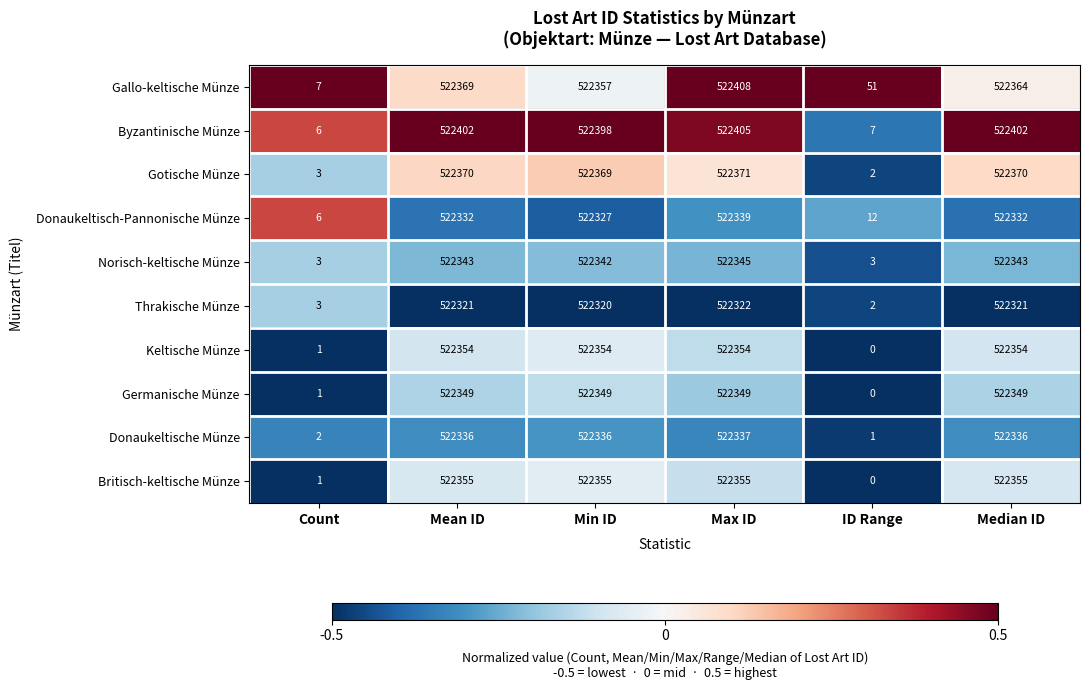

List the series in order of their peak value, lowest first.

Thrakische Münze, Donaukeltische Münze, Donaukeltisch-Pannonische Münze, Norisch-keltische Münze, Germanische Münze, Keltische Münze, Britisch-keltische Münze, Gotische Münze, Byzantinische Münze, Gallo-keltische Münze